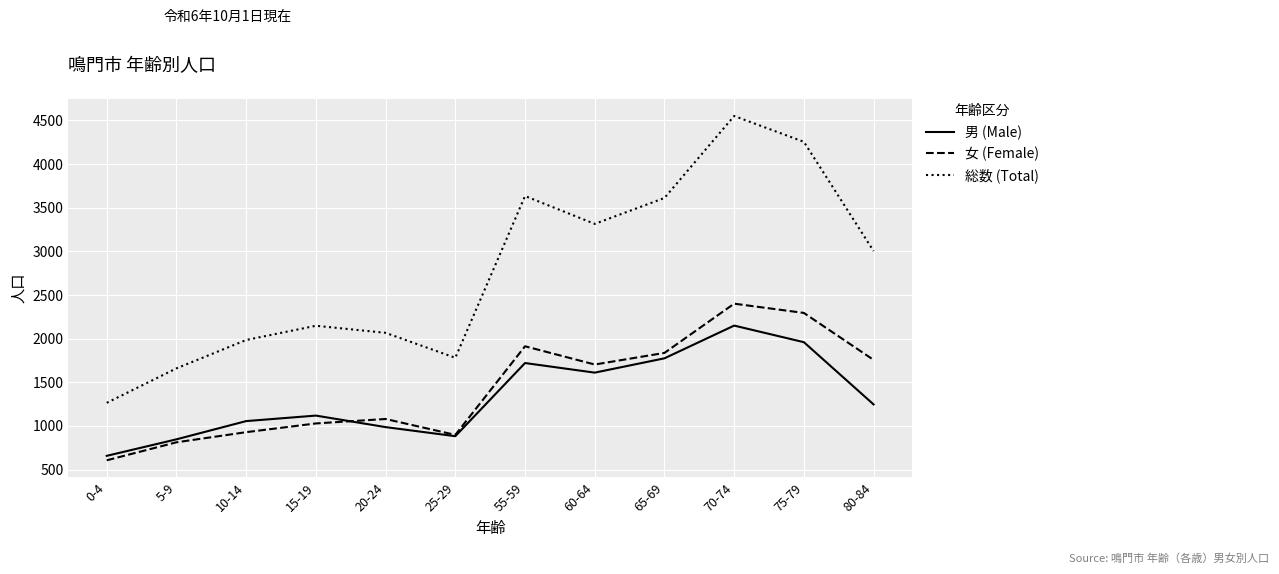

What is the approximate value of 男 (Male) at 25-29?

883